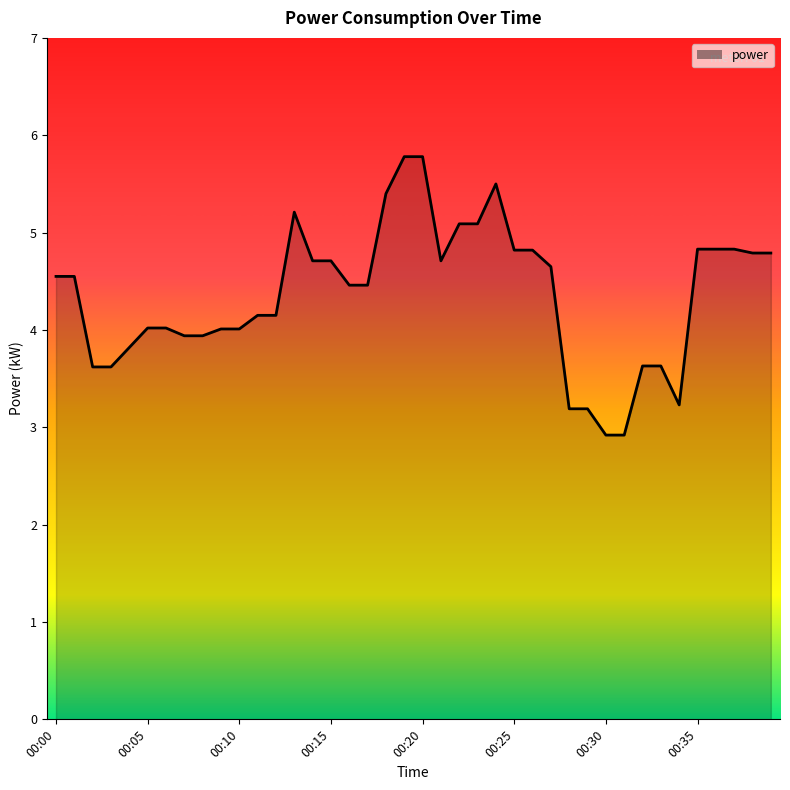

How many lines are shown in the chart?

1